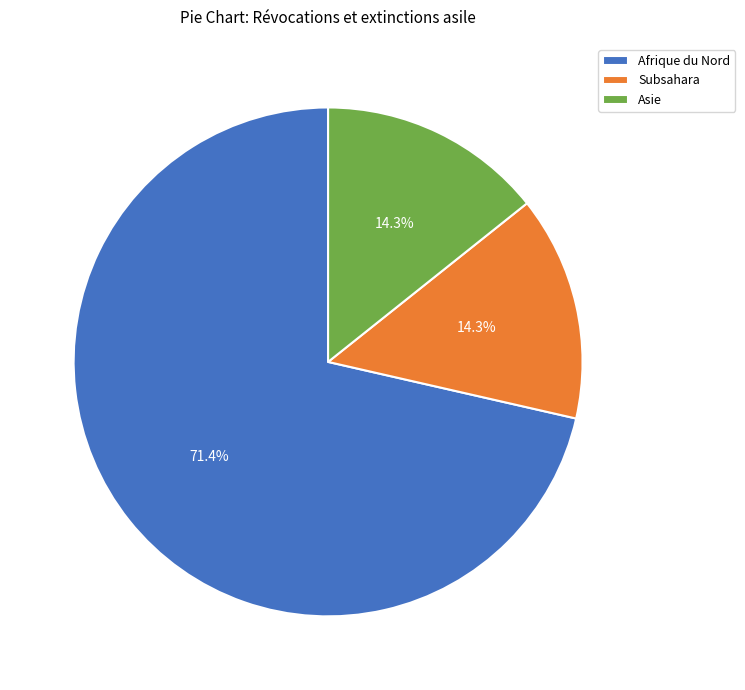

The Asie slice represents 8% of the pie. True or false?

False